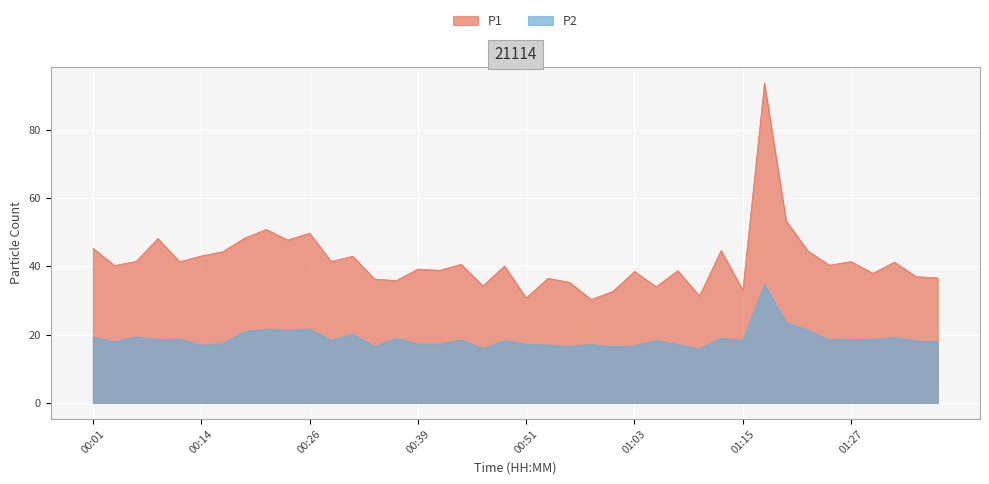

How many categories are shown in the chart?

40